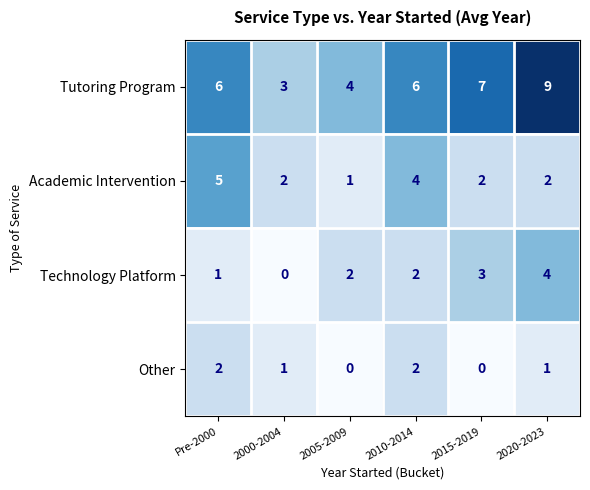

What is the spread (max minus min) of values at 2005-2009?

4